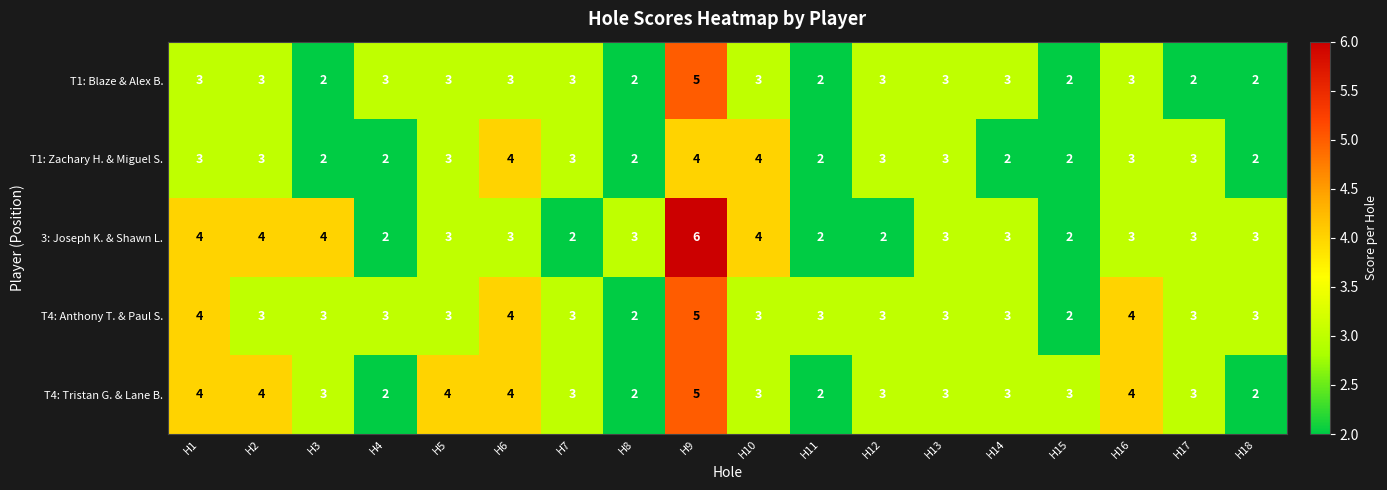

True or false: T4: Tristan G. & Lane B. has a value of 2 at H3.

False